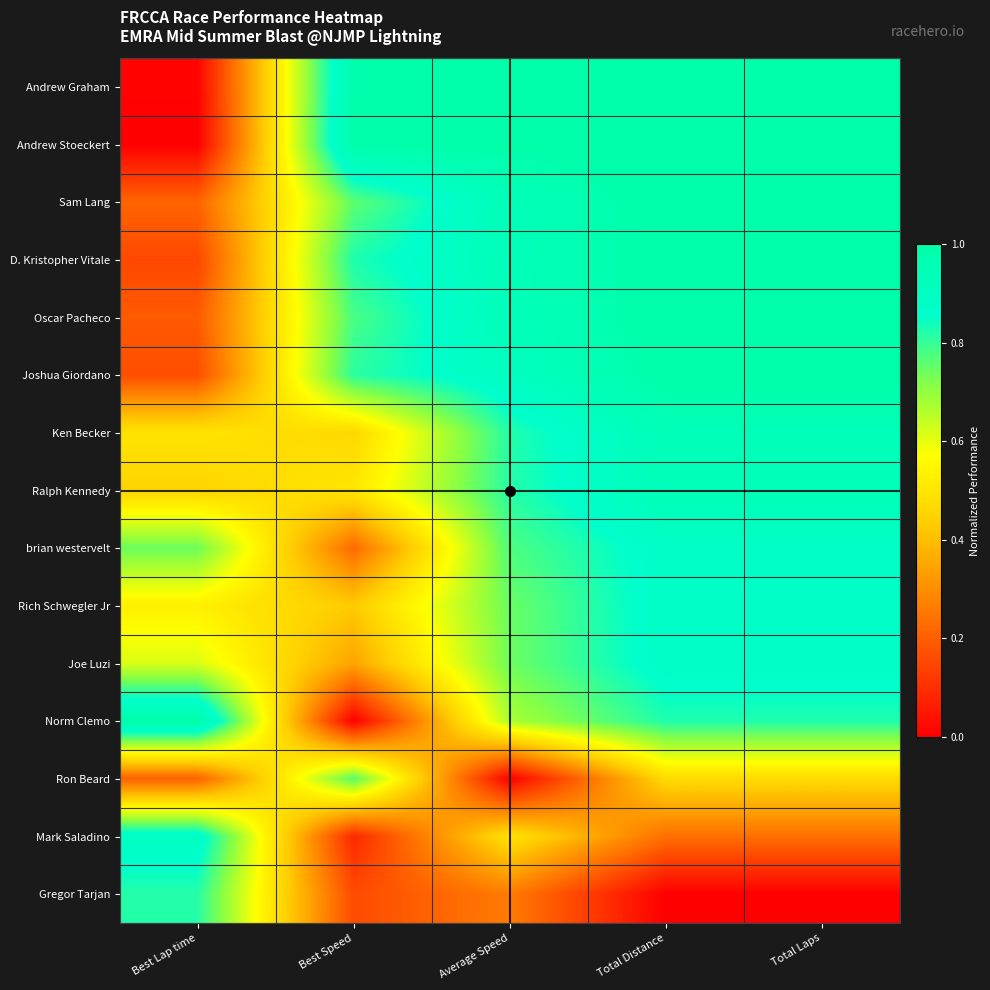

Reading right to left, extract all data points from this chart.

Andrew Graham: Total Laps=1.0	Total Distance=1.0	Average Speed=1.0	Best Speed=1.0	Best Lap time=0.0
Andrew Stoeckert: Total Laps=1.0	Total Distance=1.0	Average Speed=1.0	Best Speed=1.0	Best Lap time=0.0
Sam Lang: Total Laps=1.0	Total Distance=1.0	Average Speed=0.9	Best Speed=0.8	Best Lap time=0.2
D. Kristopher Vitale: Total Laps=1.0	Total Distance=1.0	Average Speed=0.9	Best Speed=0.8	Best Lap time=0.2
Oscar Pacheco: Total Laps=1.0	Total Distance=1.0	Average Speed=0.9	Best Speed=0.8	Best Lap time=0.2
Joshua Giordano: Total Laps=1.0	Total Distance=1.0	Average Speed=0.9	Best Speed=0.8	Best Lap time=0.2
Ken Becker: Total Laps=0.9	Total Distance=0.9	Average Speed=0.8	Best Speed=0.5	Best Lap time=0.5
Ralph Kennedy: Total Laps=0.9	Total Distance=0.9	Average Speed=0.8	Best Speed=0.5	Best Lap time=0.5
brian westervelt: Total Laps=0.9	Total Distance=0.9	Average Speed=0.8	Best Speed=0.2	Best Lap time=0.7
Rich Schwegler Jr: Total Laps=0.9	Total Distance=0.9	Average Speed=0.7	Best Speed=0.4	Best Lap time=0.5
Joe Luzi: Total Laps=0.9	Total Distance=0.9	Average Speed=0.7	Best Speed=0.3	Best Lap time=0.6
Norm Clemo: Total Laps=0.8	Total Distance=0.8	Average Speed=0.7	Best Speed=0.0	Best Lap time=1.0
Ron Beard: Total Laps=0.5	Total Distance=0.5	Average Speed=0.0	Best Speed=0.8	Best Lap time=0.2
Mark Saladino: Total Laps=0.2	Total Distance=0.2	Average Speed=0.5	Best Speed=0.1	Best Lap time=0.9
Gregor Tarjan: Total Laps=0.0	Total Distance=0.0	Average Speed=0.3	Best Speed=0.2	Best Lap time=0.8